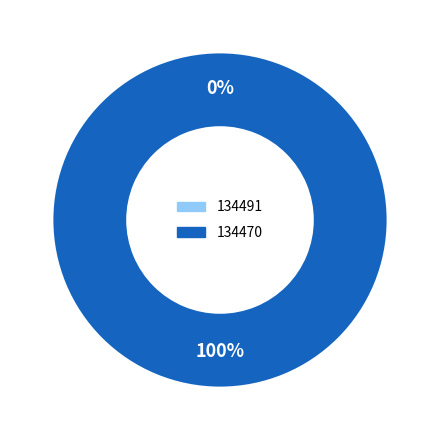

Is it true that 134470 is 100% of the pie?

True